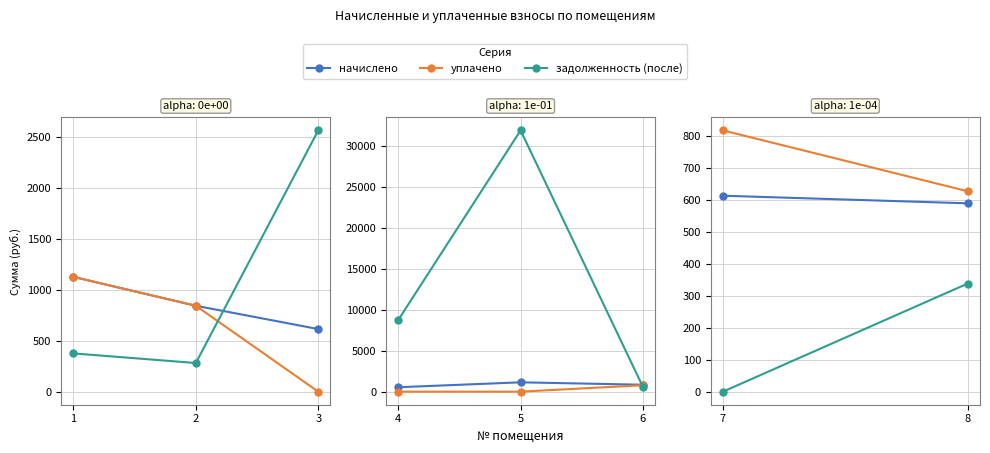

Which series has the widest spread of values?

задолженность (после)